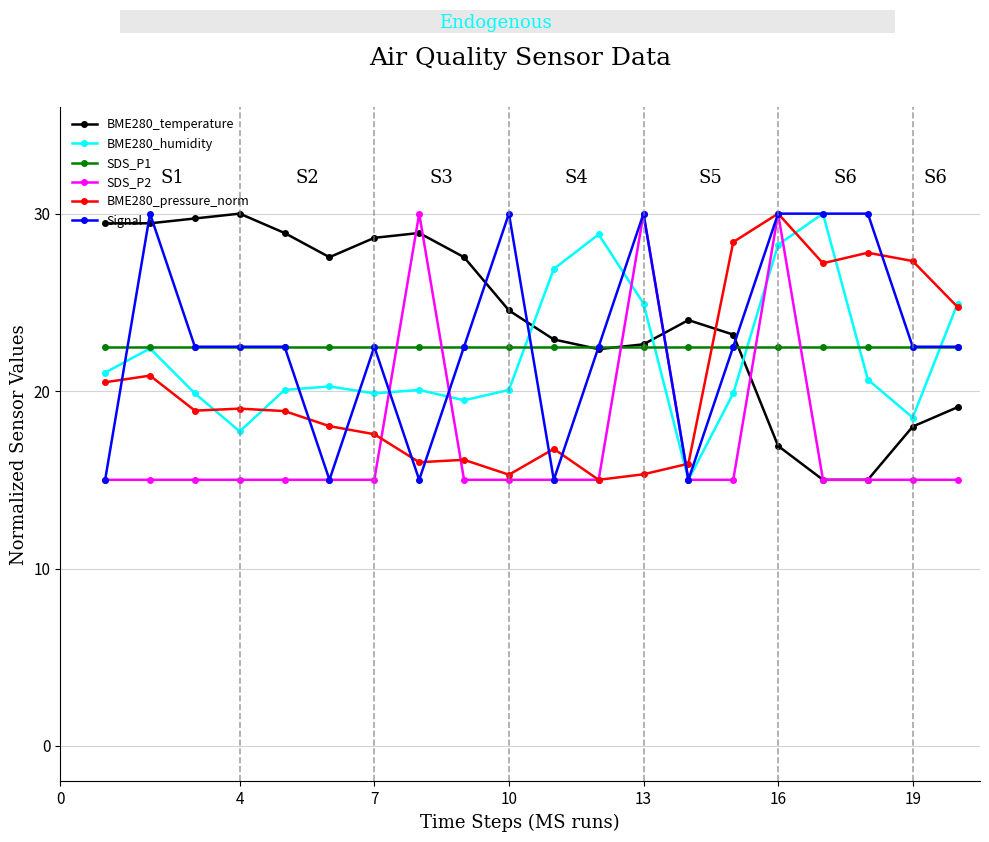

What is the maximum value shown in the chart?

30.0